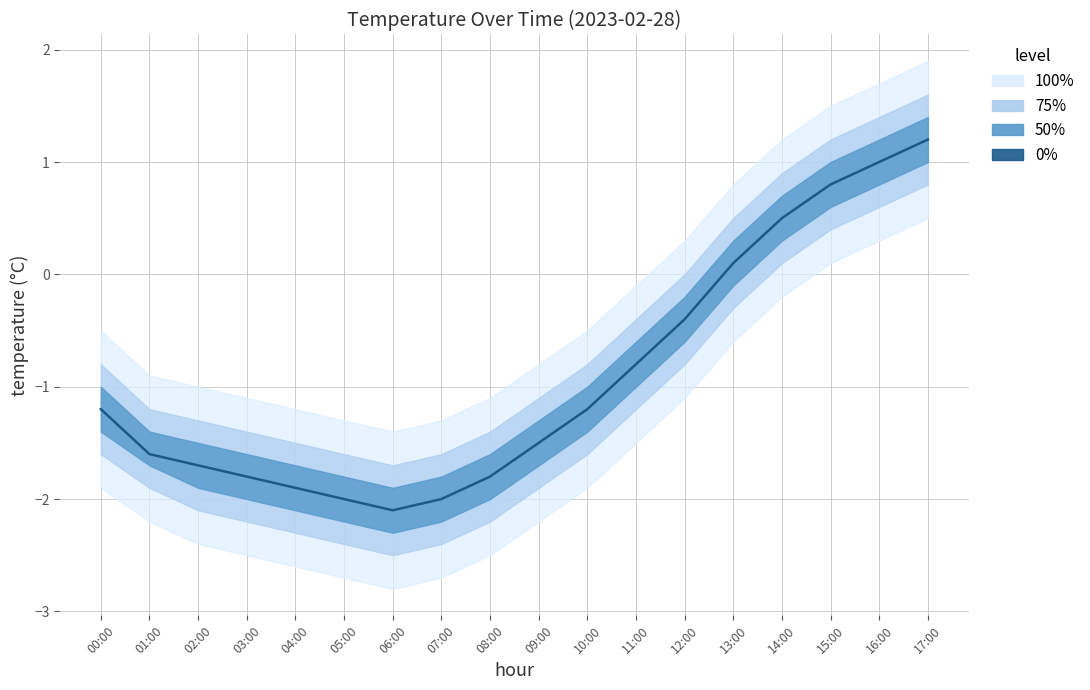

True or false: the data has more than 0 interior local peaks.

False